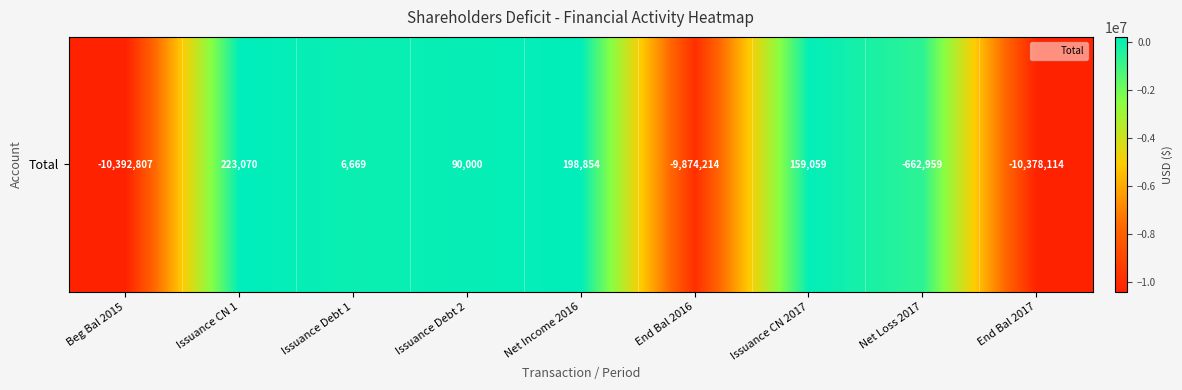

What is the change in value from Net Income 2016 to Net Loss 2017?

-861813